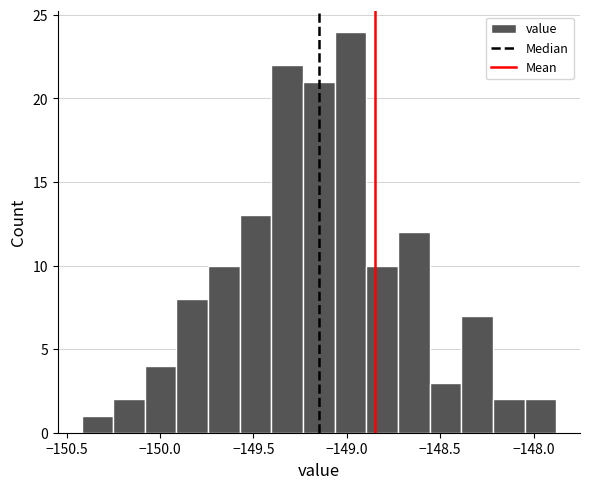

Read against the x-axis, roughly where is the centre of the tallest bar?

-149.00